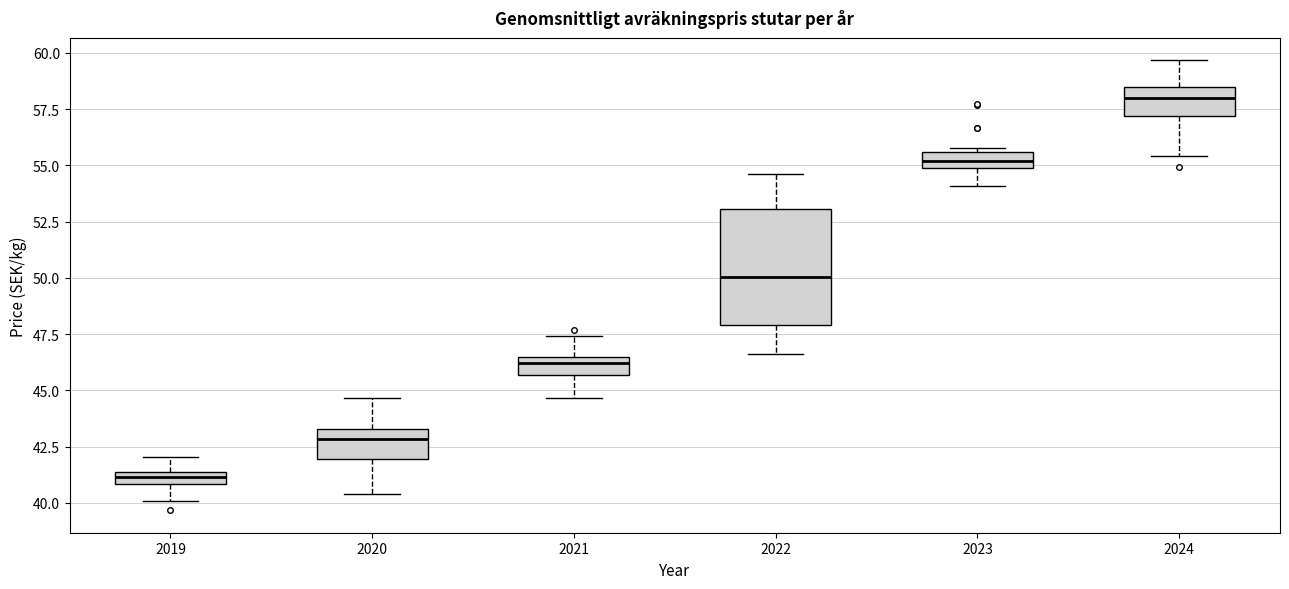

Comparing the boxes themselves (not the whiskers), which one is the tallest?

2022